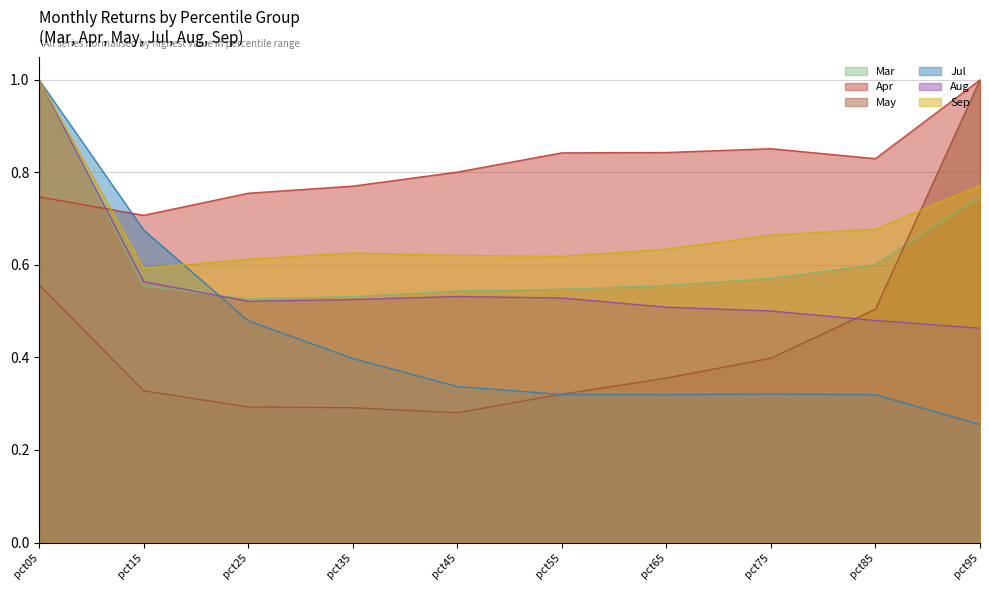

True or false: Apr and Jul intersect in this chart.

True